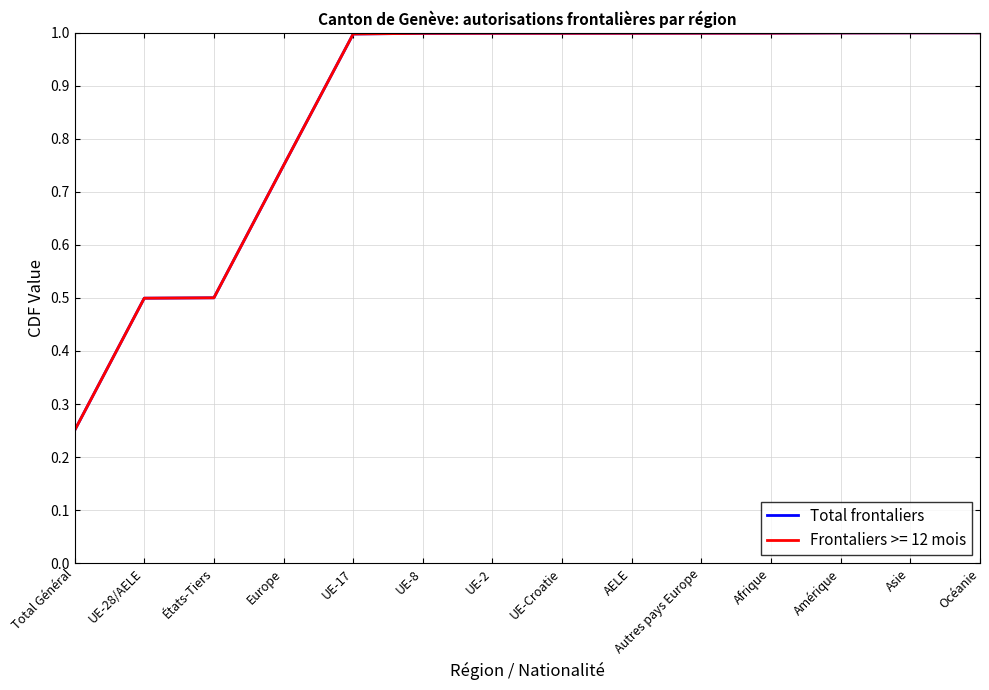

The value of Total frontaliers at UE-17 is 1.5. True or false?

False